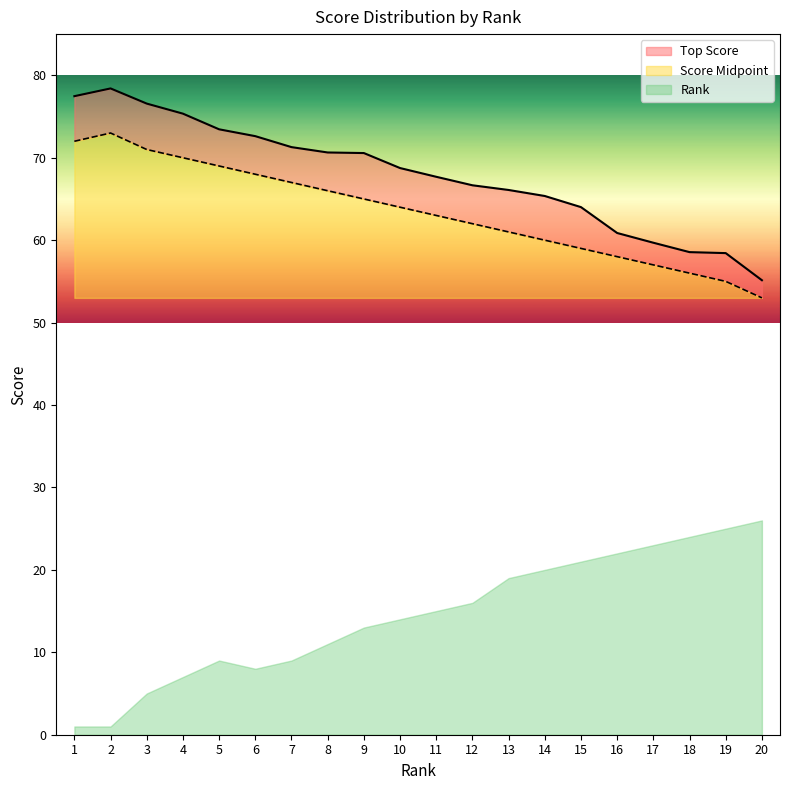

What is the sum of the Top Score values at 9 and 7?

141.9